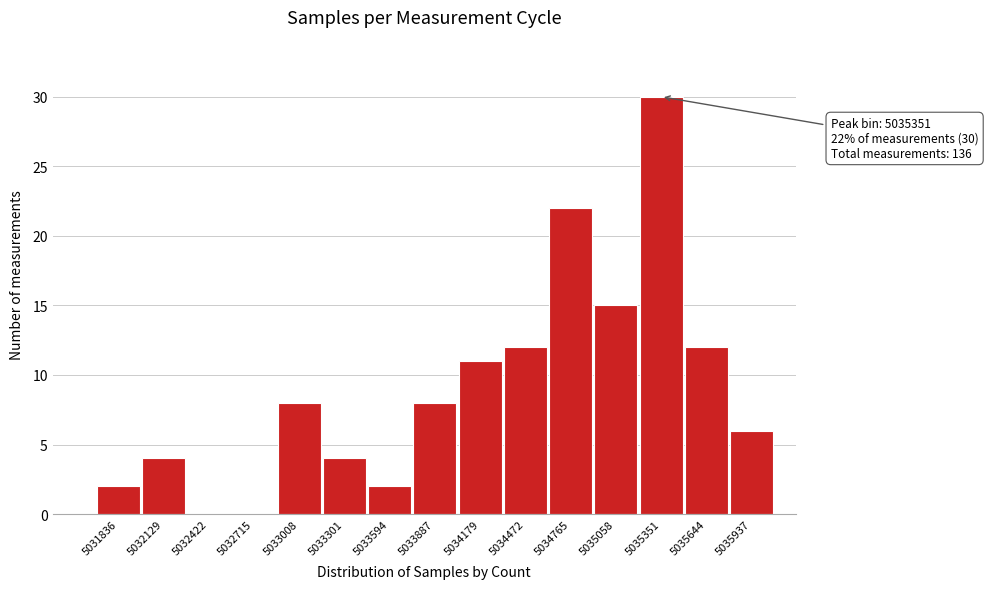

Over which range of the x-axis is the bar tallest?

5035200 to 5035500